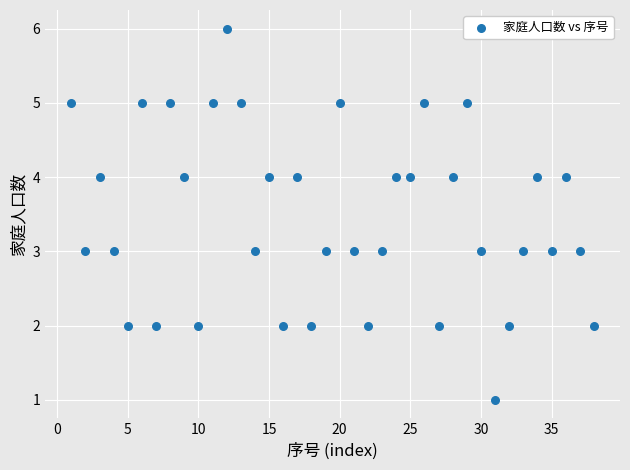

What is the range of X values (max minus min)?

37